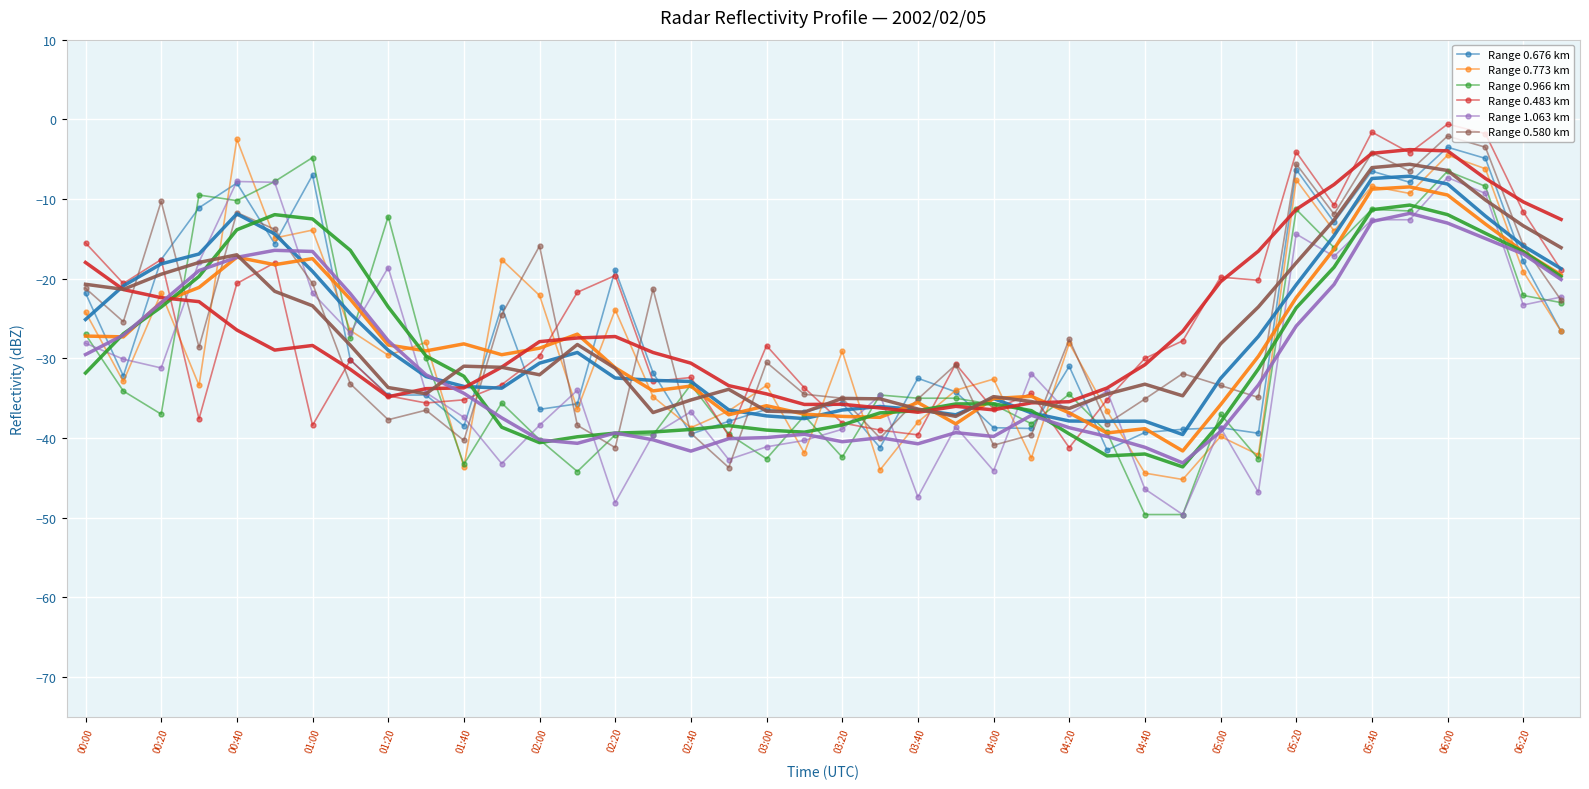

What is the maximum value for Range 0.966 km?

-4.8